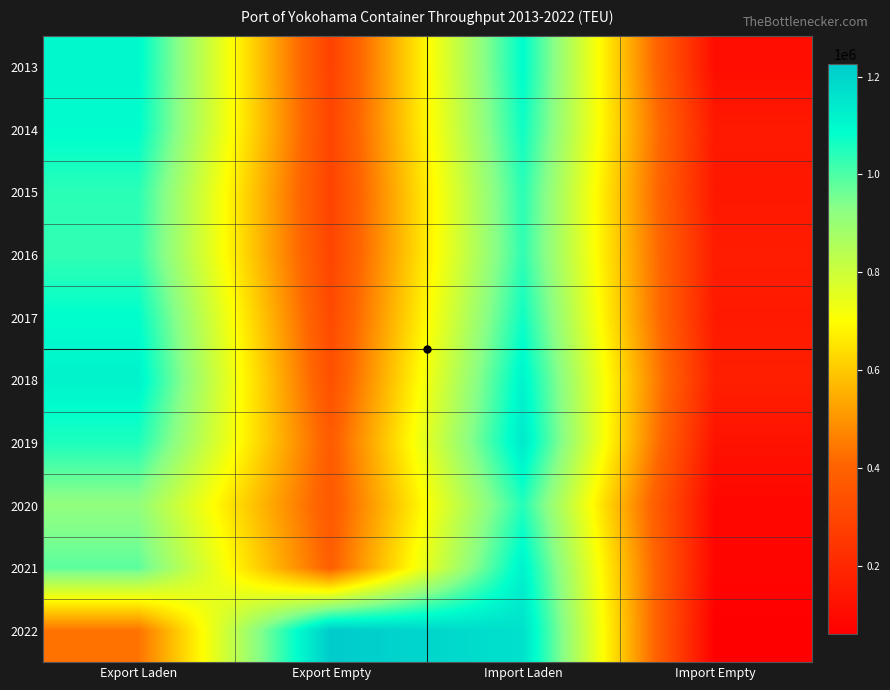

What is the difference between the highest and lowest values at Export Empty?

938418.0